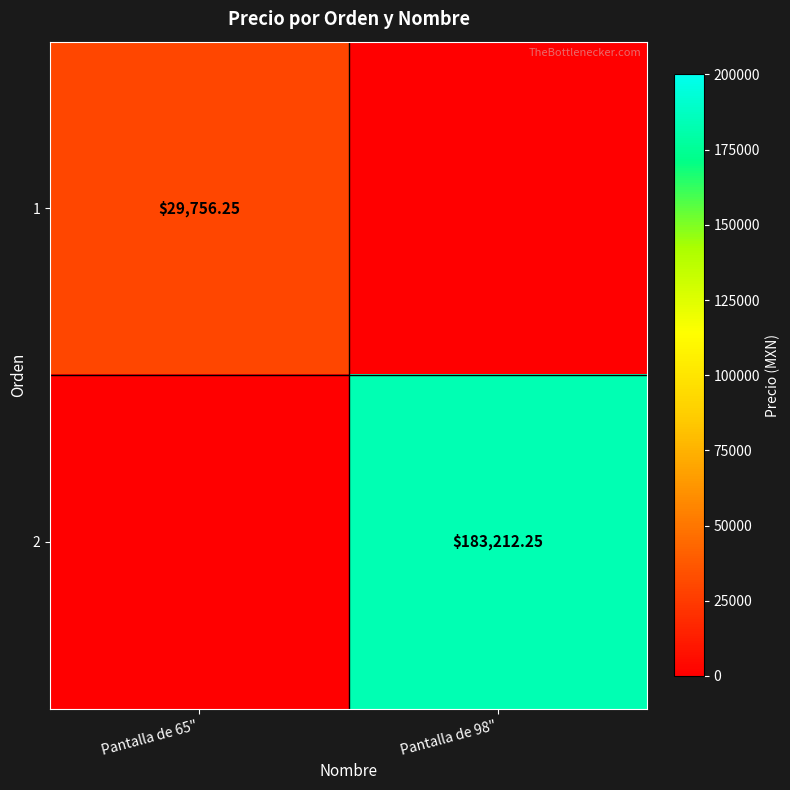

The 2 series shows 103690.3 at Pantalla de 98". True or false?

False